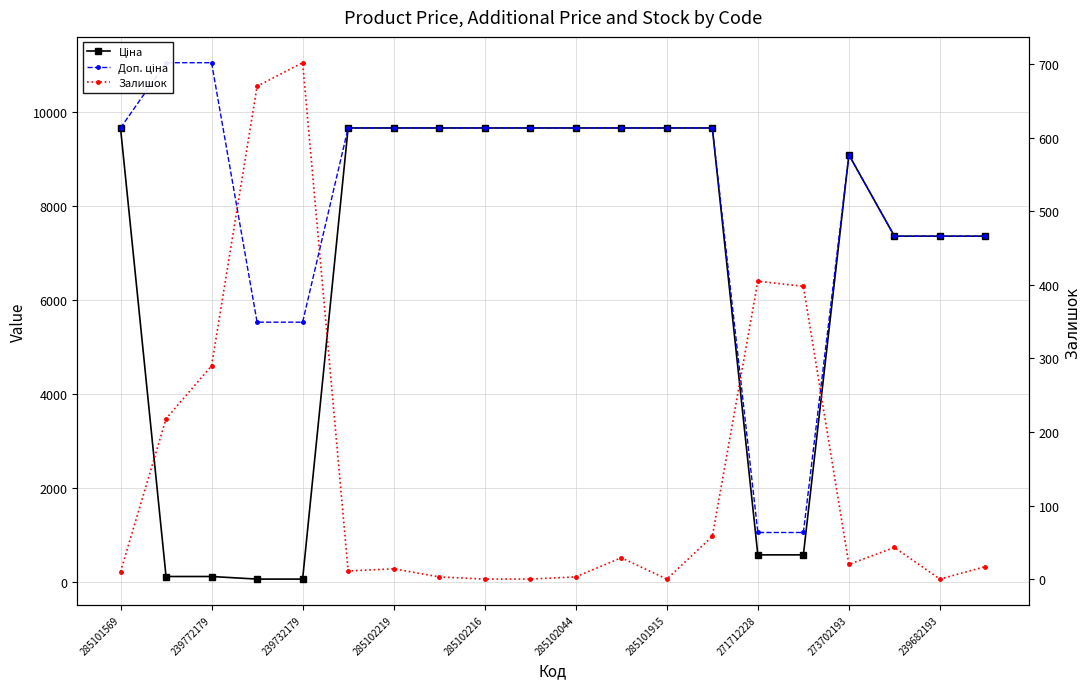

True or false: Доп. ціна and Залишок cross at least once.

False